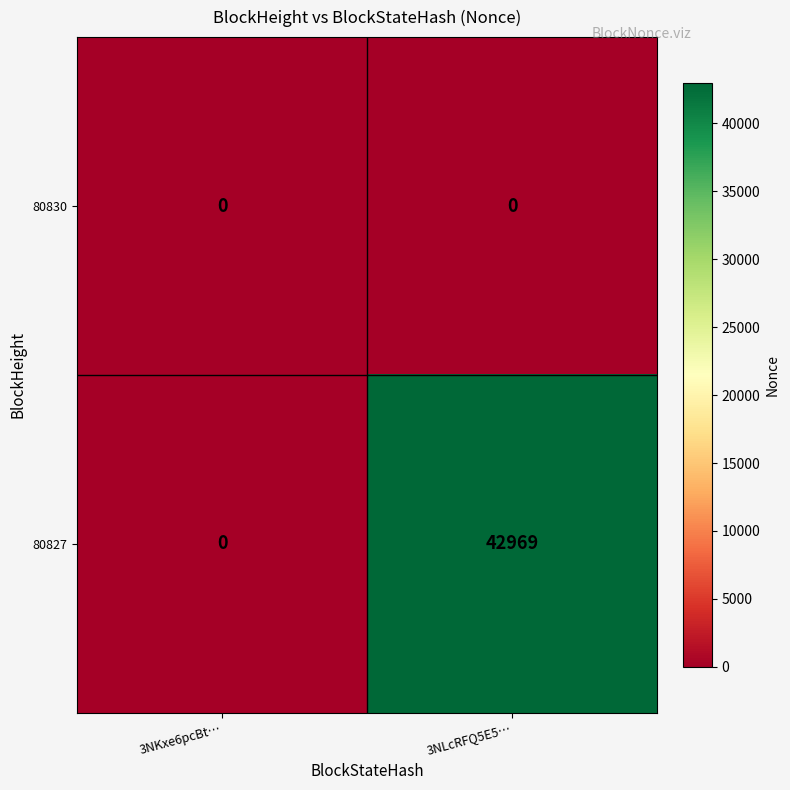

What is the maximum value for 80827?

42969